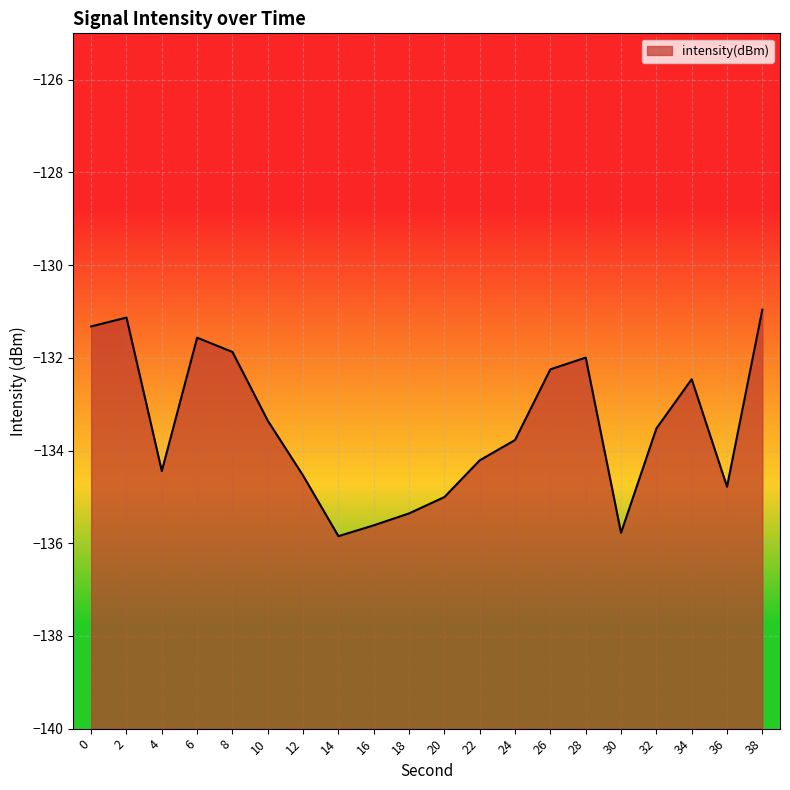

Reading left to right, what are all the values shown in this chart?

-131.3	-131.1	-134.4	-131.6	-131.9	-133.4	-134.5	-135.8	-135.6	-135.4	-135.0	-134.2	-133.8	-132.2	-132.0	-135.8	-133.5	-132.5	-134.8	-131.0